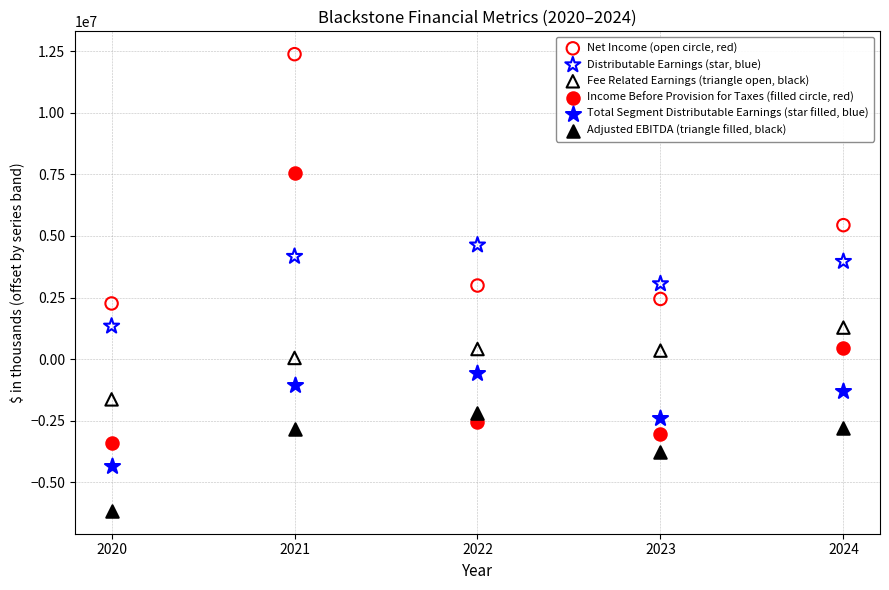

Which series reaches the maximum Y coordinate?

Net Income (open circle, red)